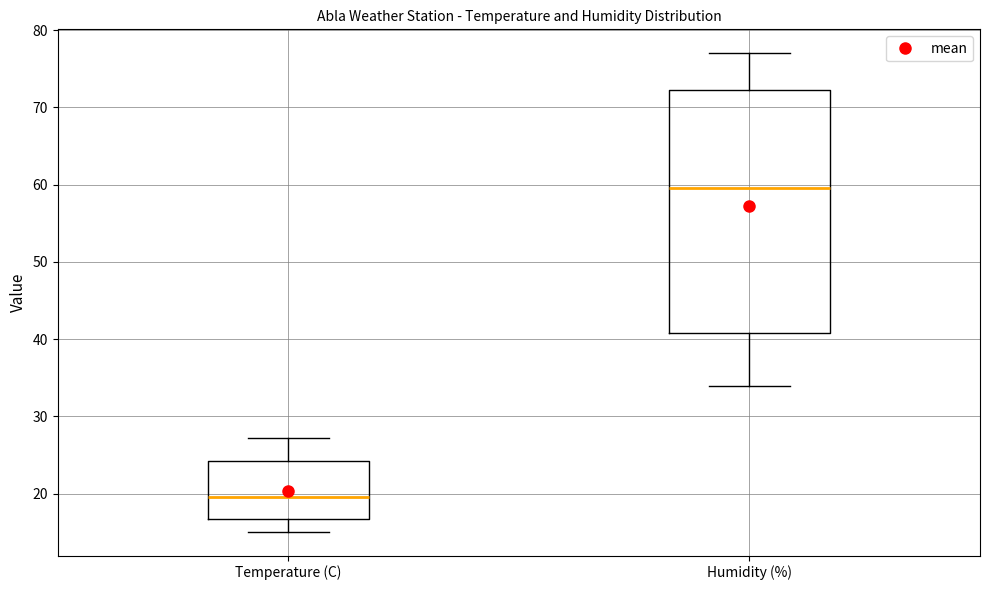

Reading left to right, transcribe this box plot: for each box, give where its median line is, the range the box spans, and where its two whiskers end, as read against the y-axis. The values are not printed on the chart, so give them approximately, as read against the axis.

Temperature (C): median 20, box 17 to 24, whiskers 15 to 27
Humidity (%): median 60, box 41 to 72, whiskers 34 to 77